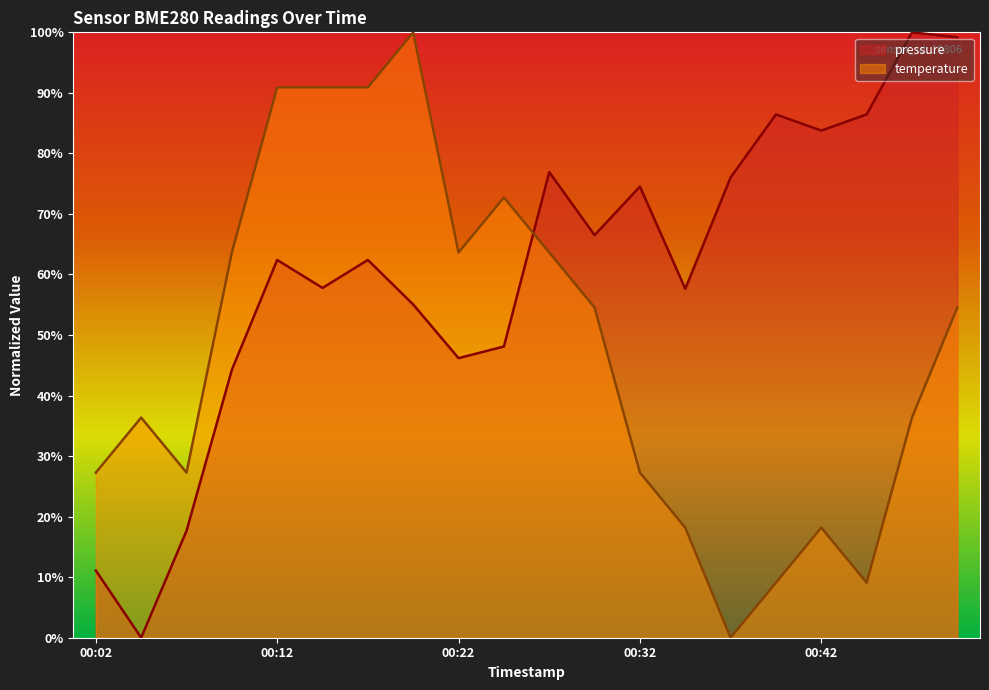

Which series changed the most between 2023-03-20T00:29:39 and 2023-03-20T00:37:09?

temperature